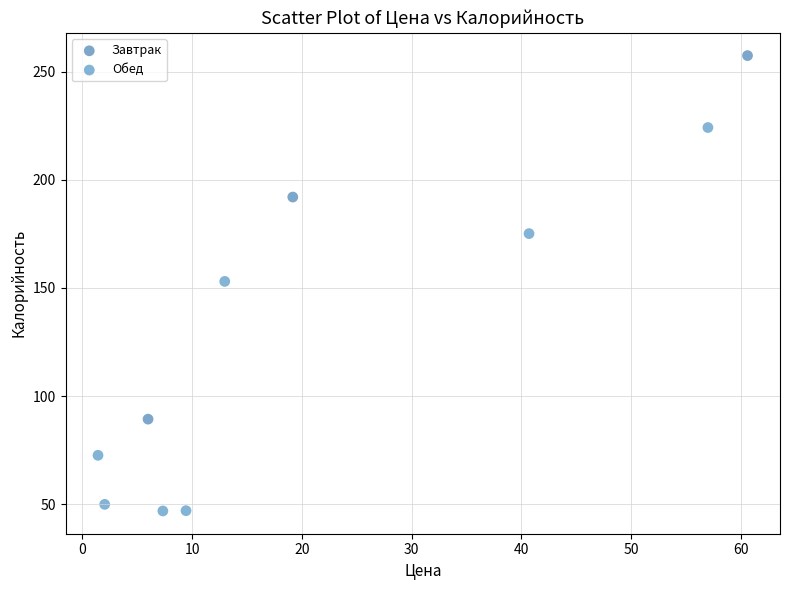

Which series contains the lowest Y value?

Обед